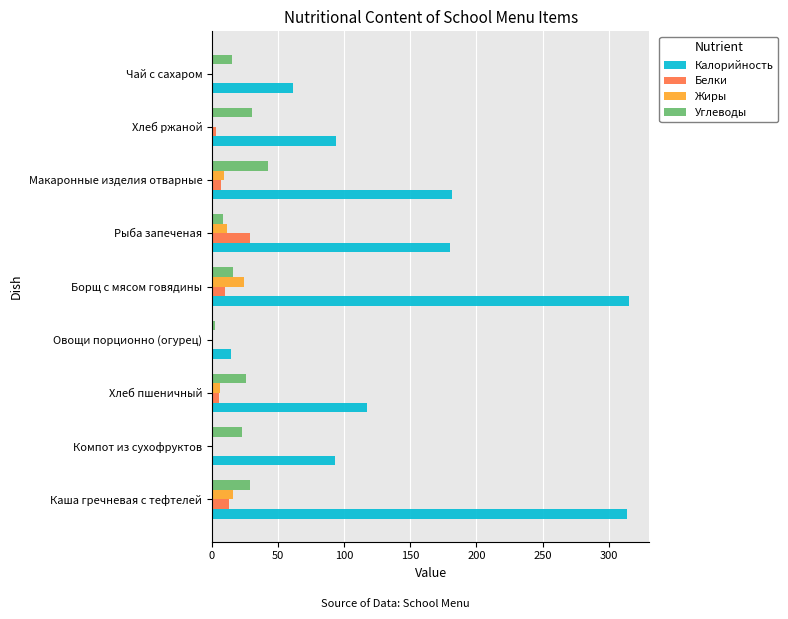

What are all the series names shown in the legend?

Калорийность, Белки, Жиры, Углеводы